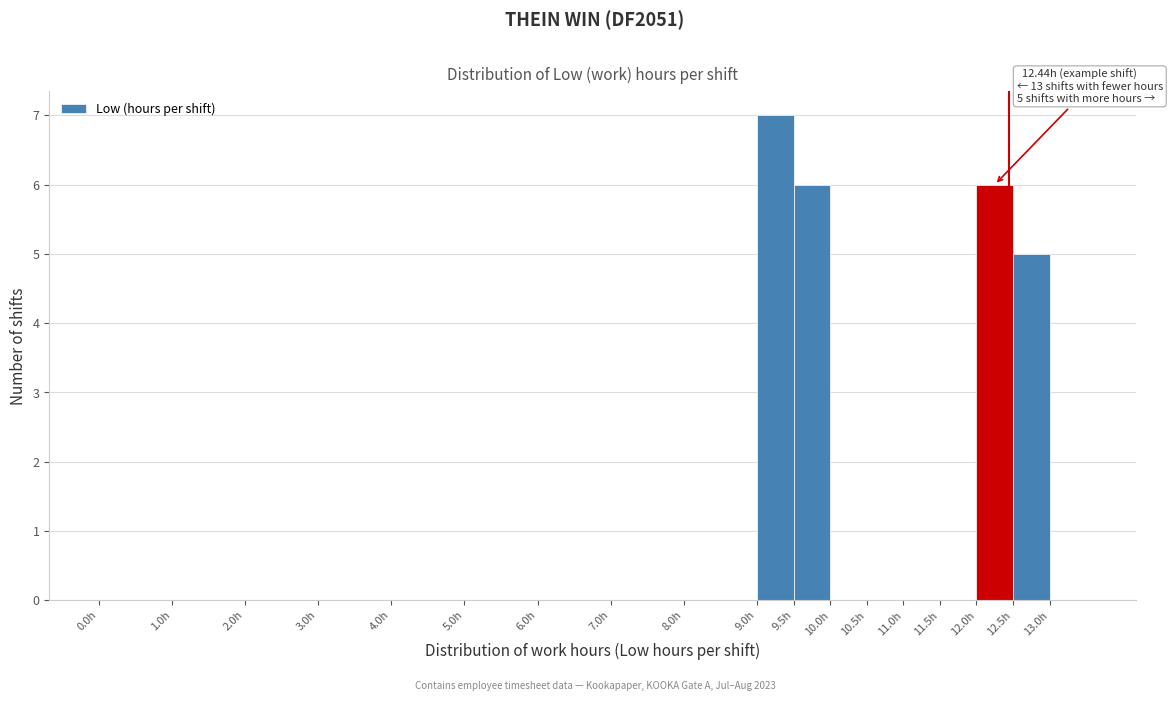

Over which range of the x-axis is the bar tallest?

9.0 to 9.5